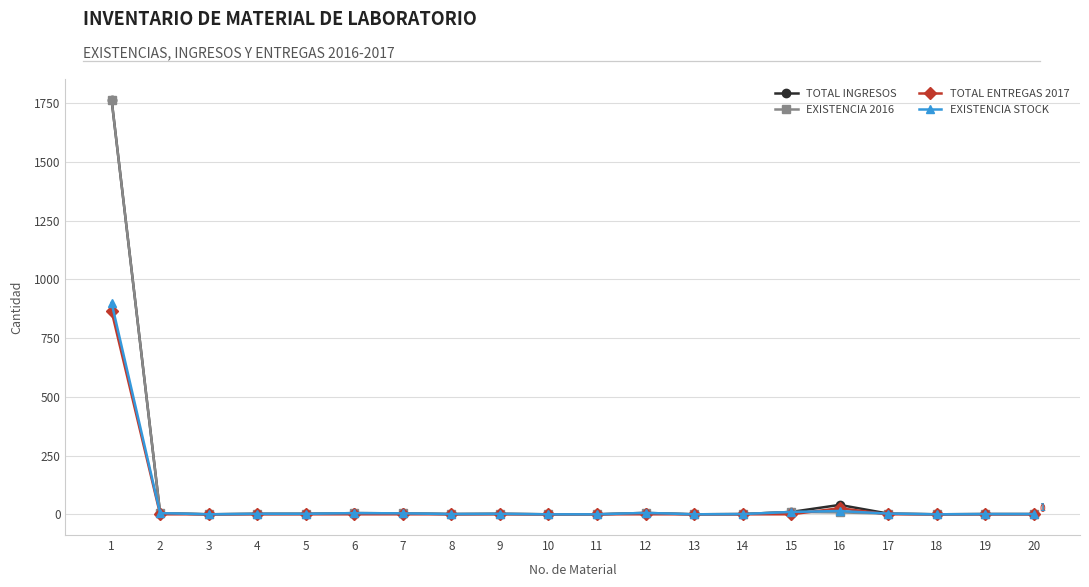

What is the maximum value shown in the chart?

1765.5